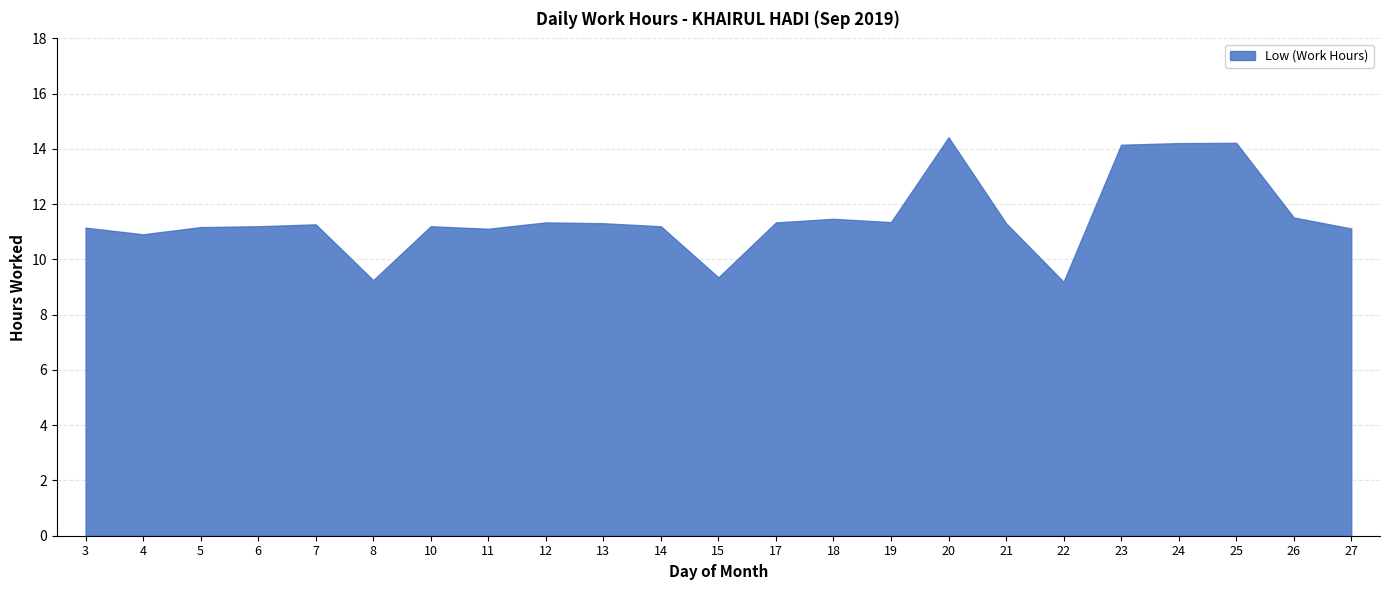

How many series are shown in this chart?

1